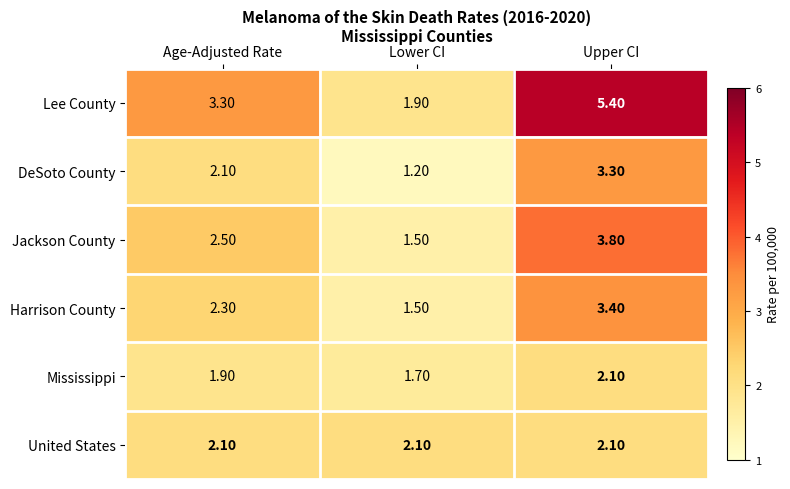

What is the sum of all United States values?

6.3